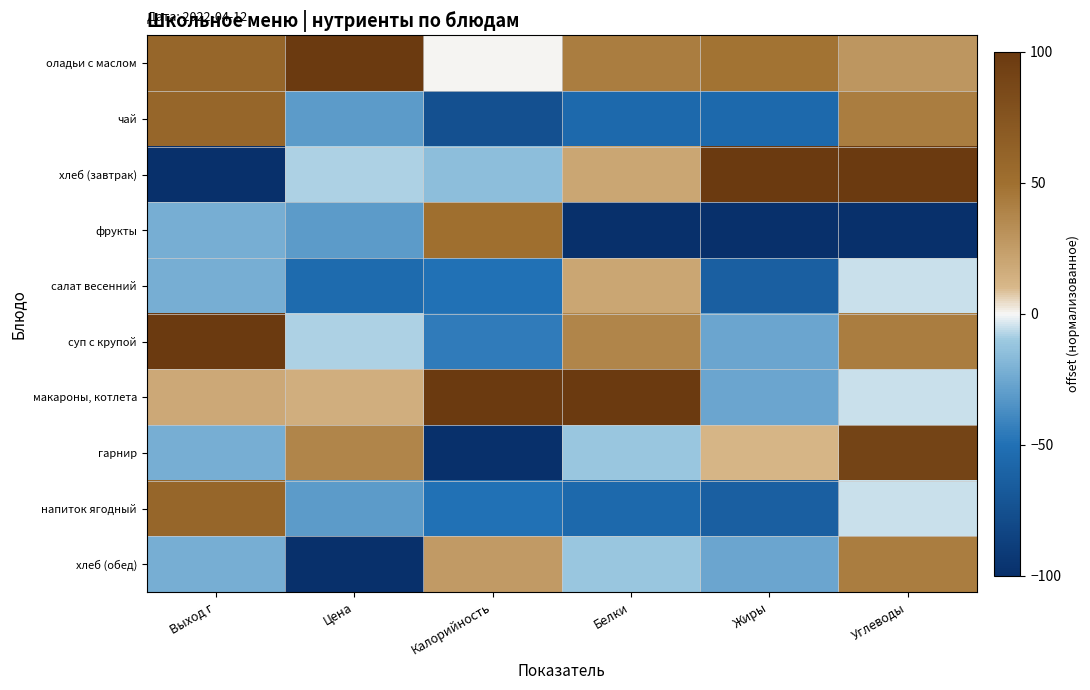

What is the difference between the highest and lowest values at Калорийность?

2.0